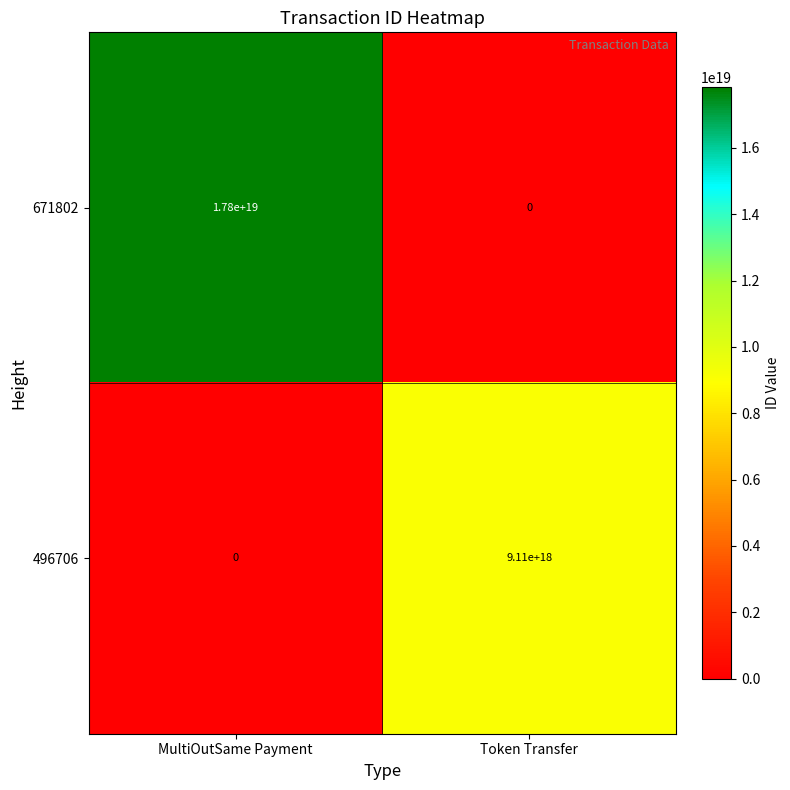

Which series changed the most between MultiOutSame Payment and Token Transfer?

671802